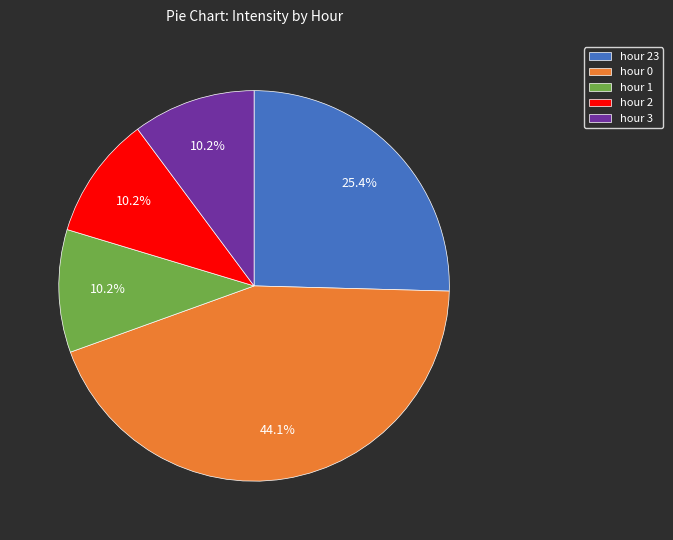

Is the sum of hour 2 and hour 23 greater than half?

No